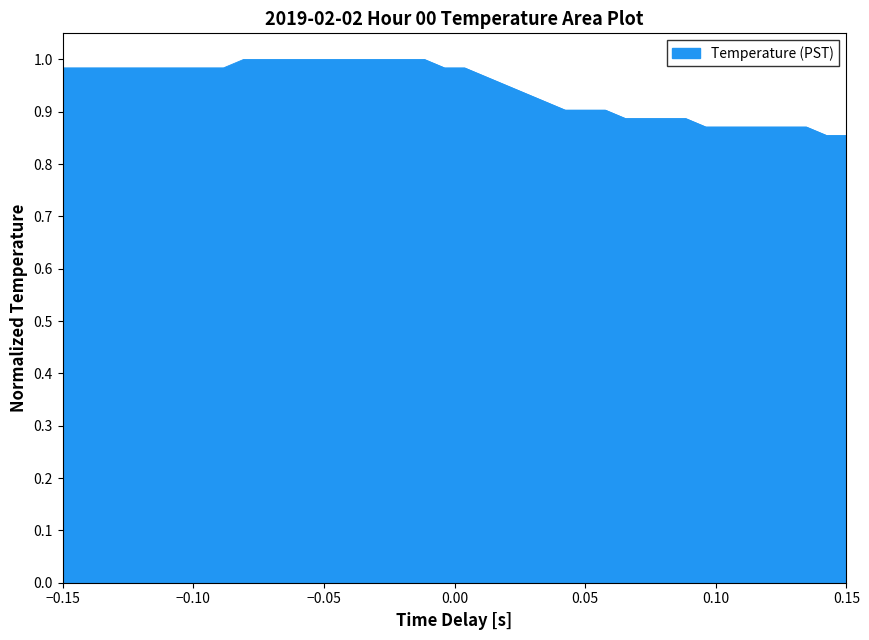

What is the smallest value displayed?

0.9